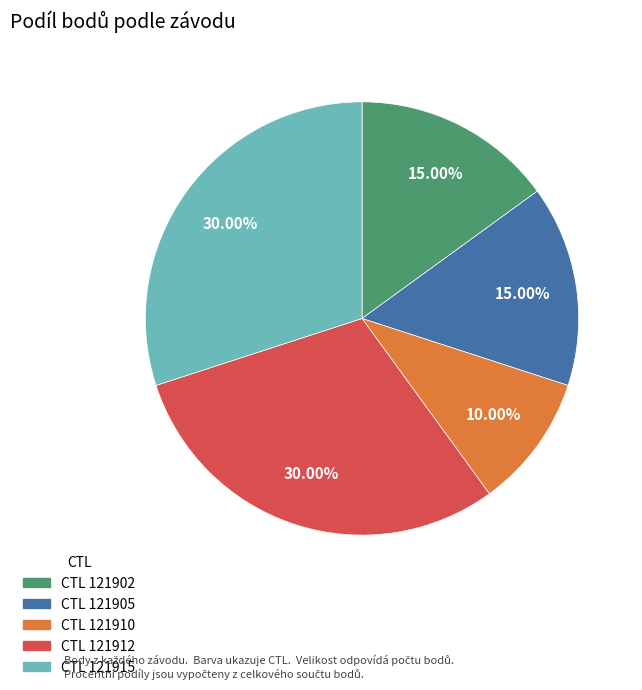

What is the ratio of the value at CTL 121910 to the value at CTL 121902?

0.7